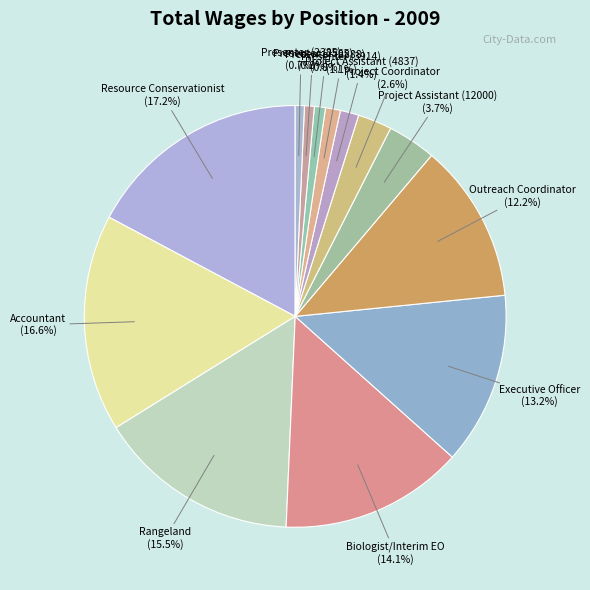

Count the number of slices in the pie.

13